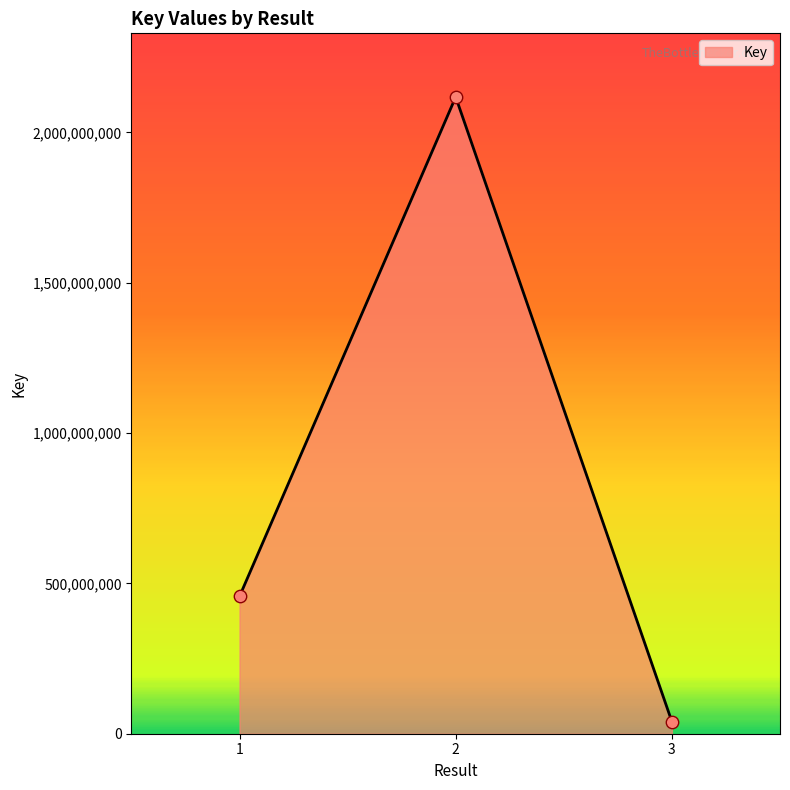

Between 3 and 2, which is larger?

2